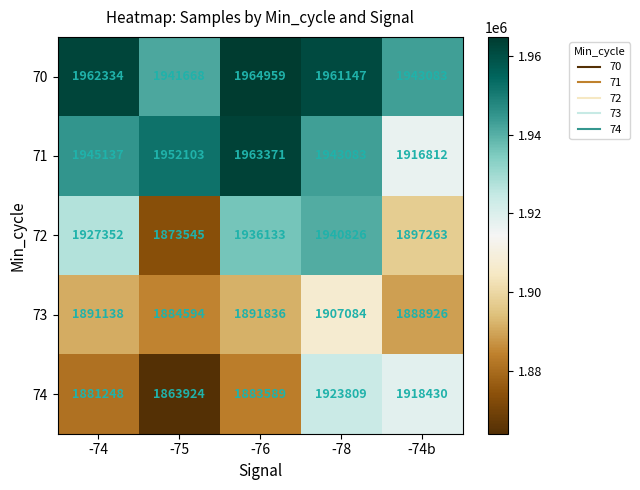

The 71 series shows 1952103 at -75. True or false?

True